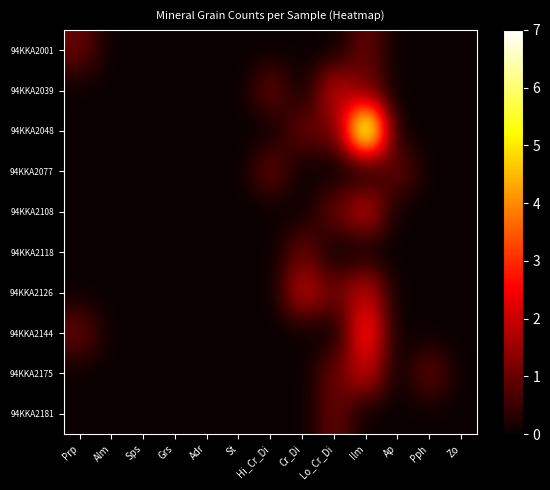

Which series has the largest total across all categories?

94KKA2048